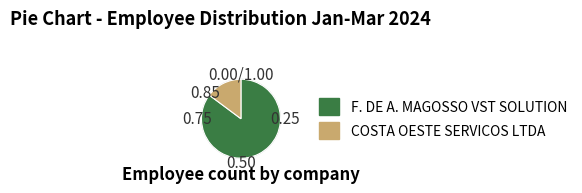

Count the number of slices in the pie.

2